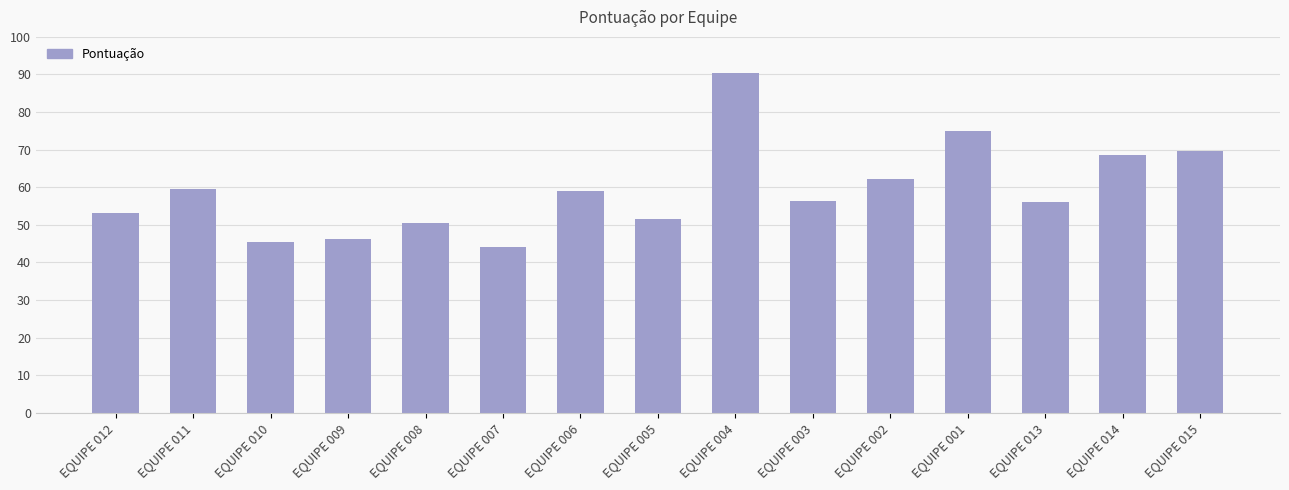

What is the approximate value at EQUIPE 013?

56.1